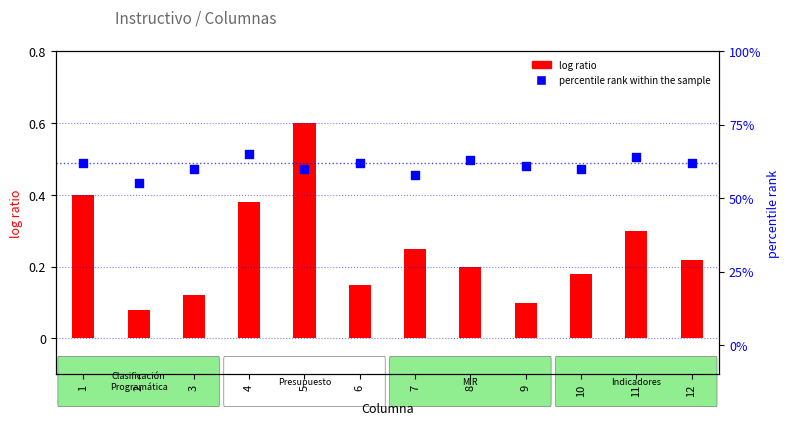

Which series has the widest spread of Y values?

log ratio